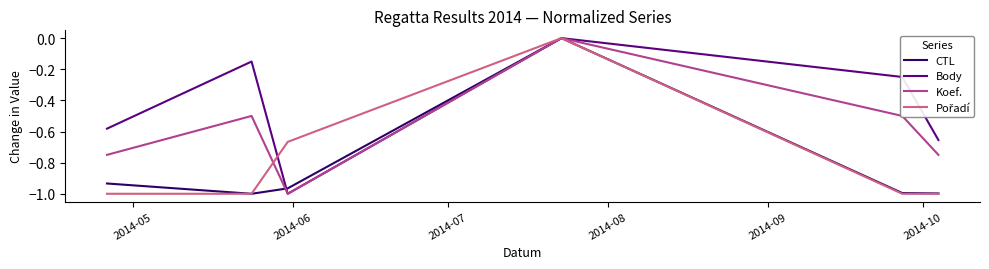

Which series has the largest total across all categories?

Body